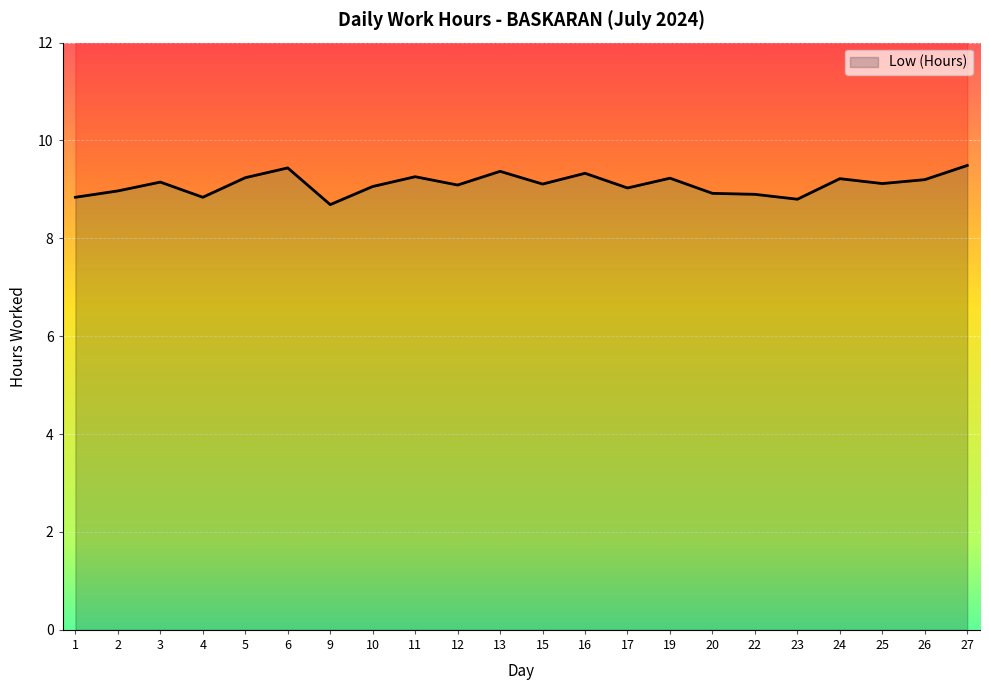

True or false: the data shows 9.4 at 13.

True